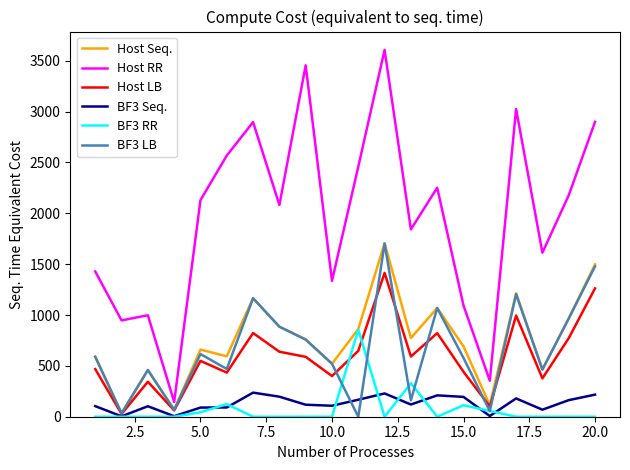

What is the minimum value for Host RR?

145